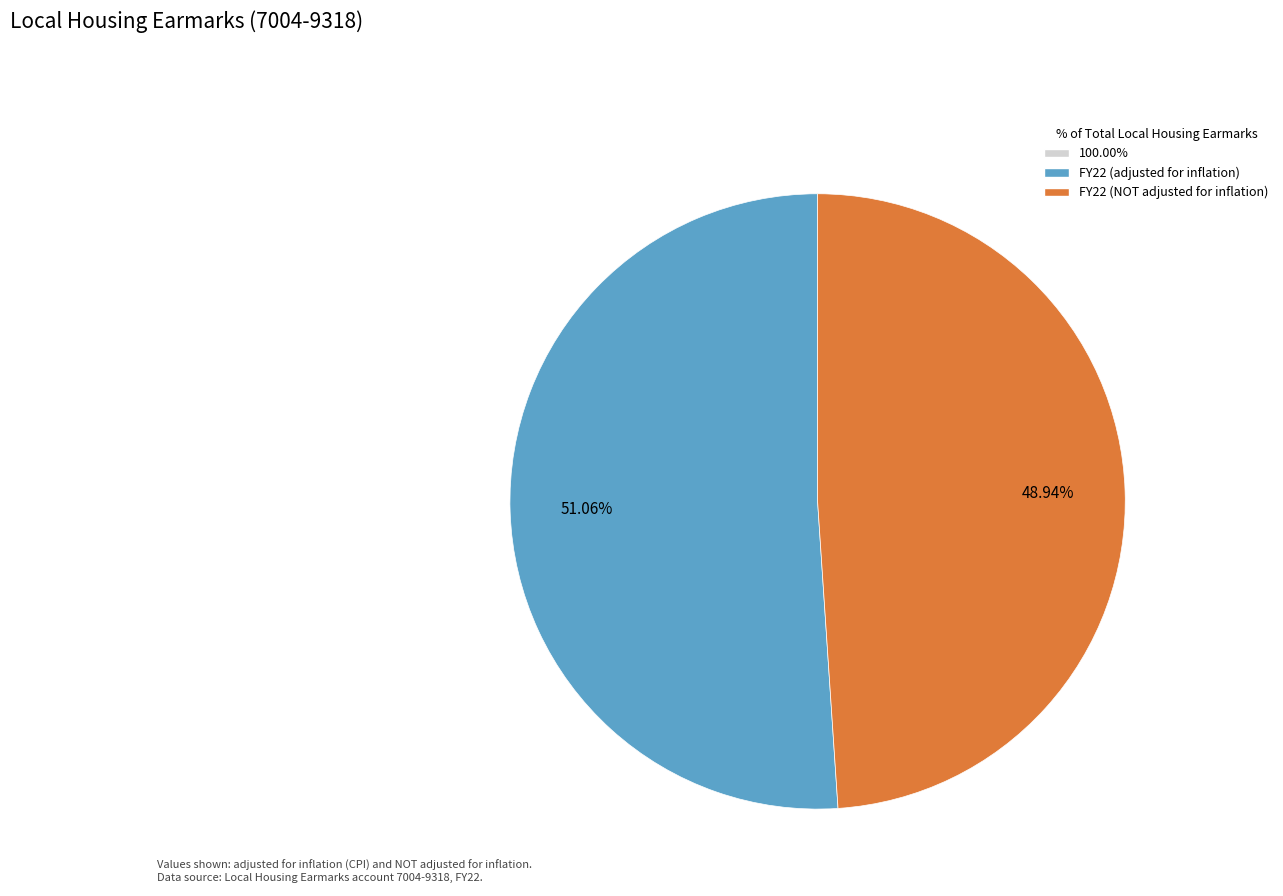

To the nearest percent, what is the average slice percentage?

50%